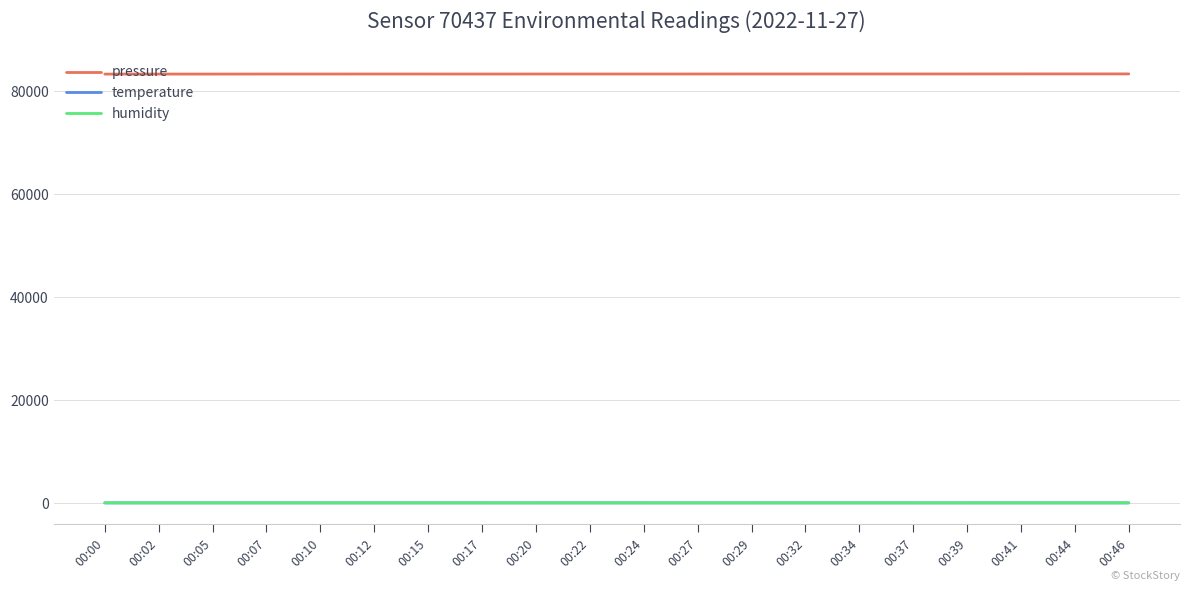

Does the chart have visible grid lines?

Yes